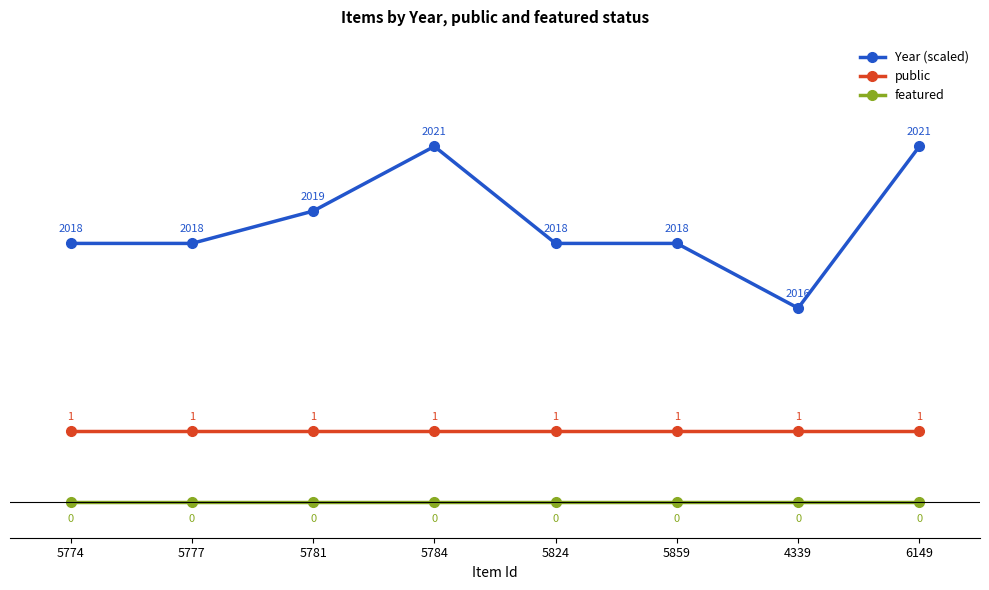

True or false: public has more than 2 points higher than both neighbors.

False